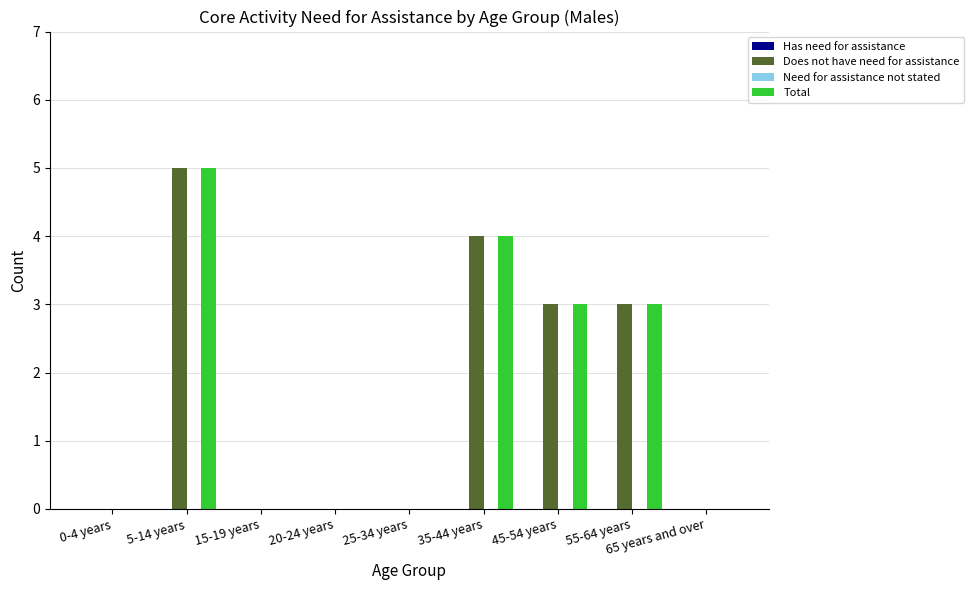

How many Does not have need for assistance values are between 0 and 3?

7